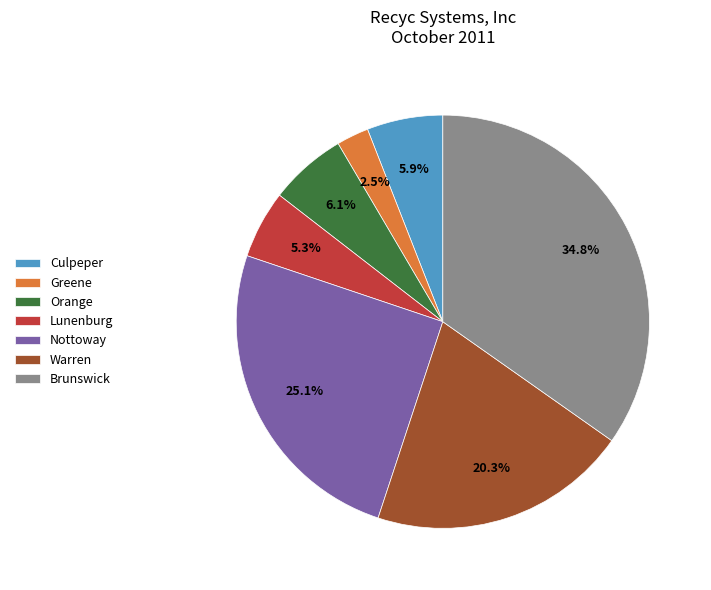

Is there any slice that represents more than half of the pie?

No